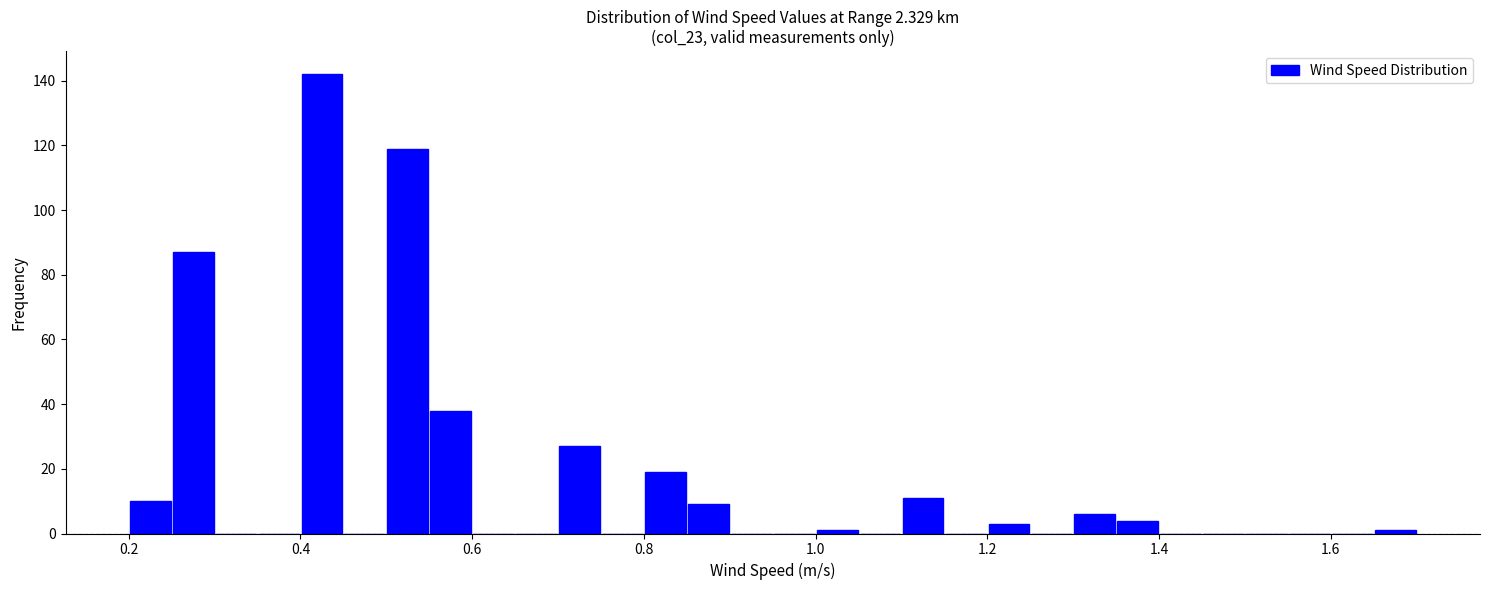

Read against the x-axis, roughly where is the centre of the tallest bar?

0.42